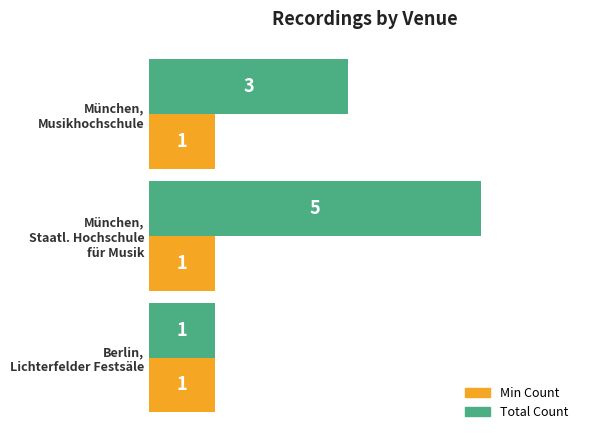

What is the greatest value displayed?

5